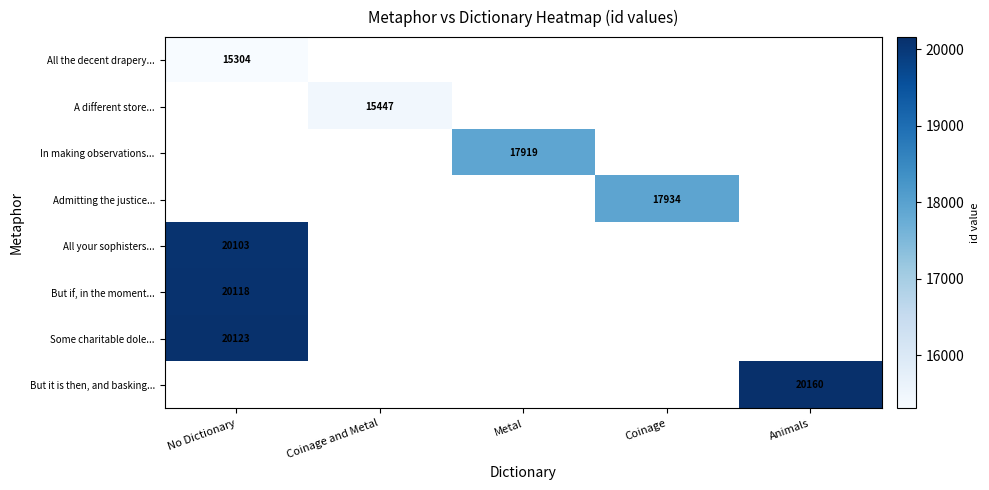

Is it true that But it is then, and basking... equals 20160 at Animals?

True